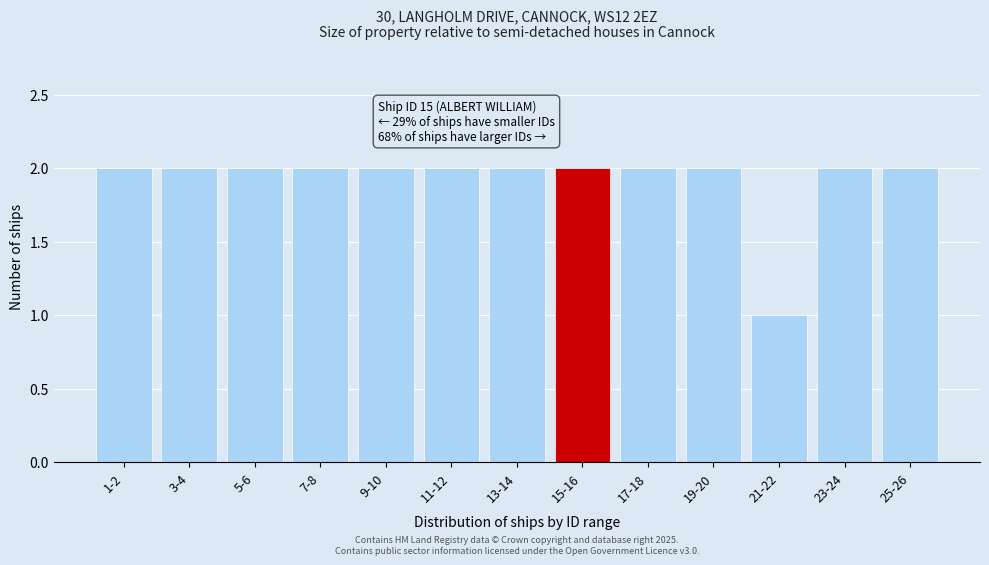

Reading right to left, list all the values displayed in this chart.

2	2	1	2	2	2	2	2	2	2	2	2	2